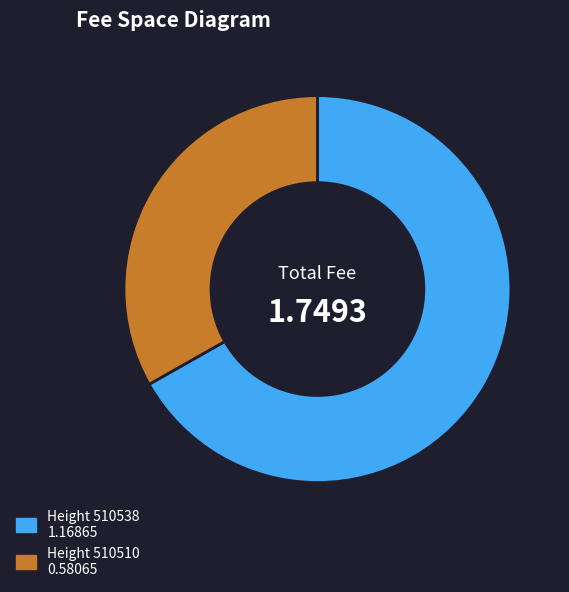

Is there a majority slice in this chart?

Yes